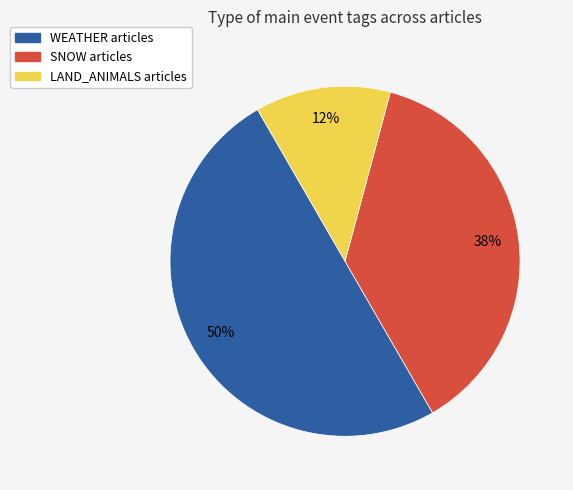

How many segments does this pie chart have?

3